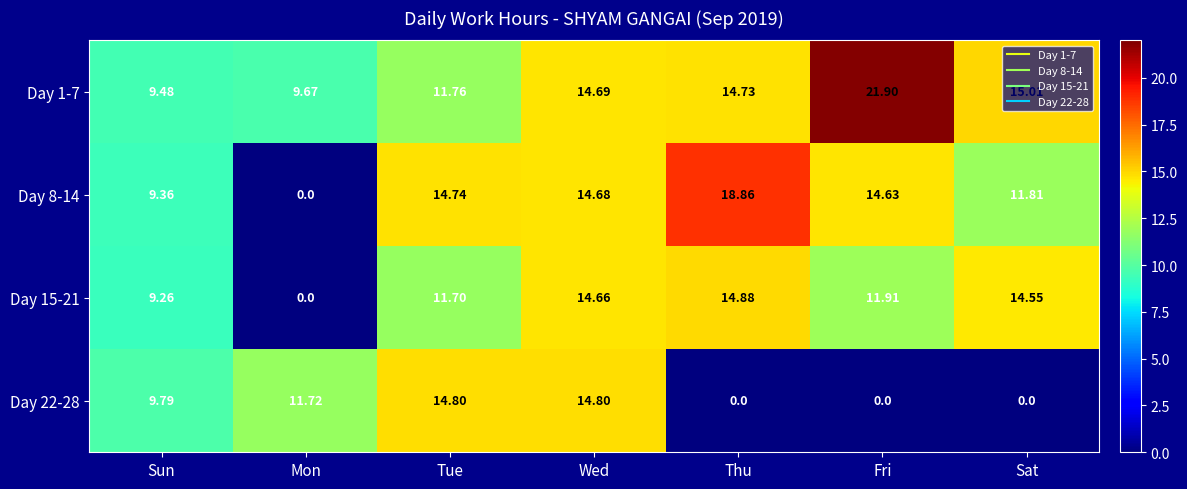

Is the value of Day 15-21 at Tue greater than the value of Day 1-7 at Mon?

Yes